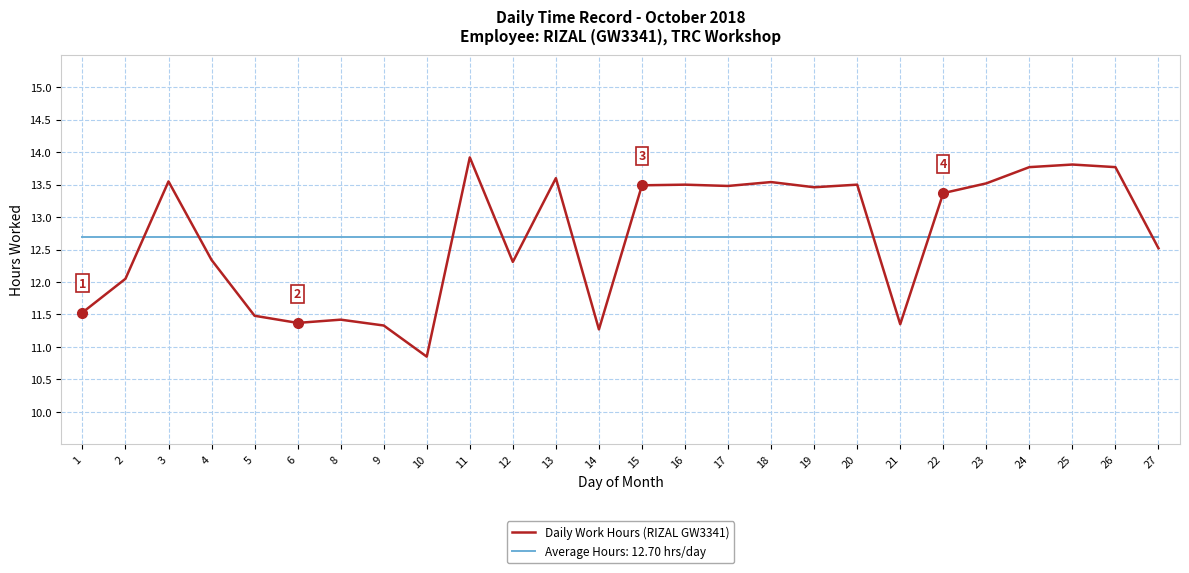

What is the difference between the maximum and minimum values in the Daily Work Hours (RIZAL GW3341) series?

3.1